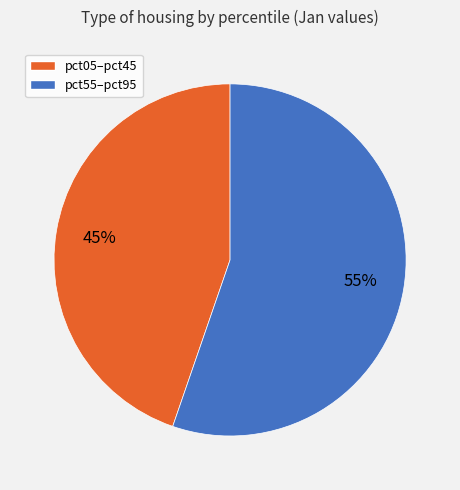

To the nearest percent, what is the average slice percentage?

50%